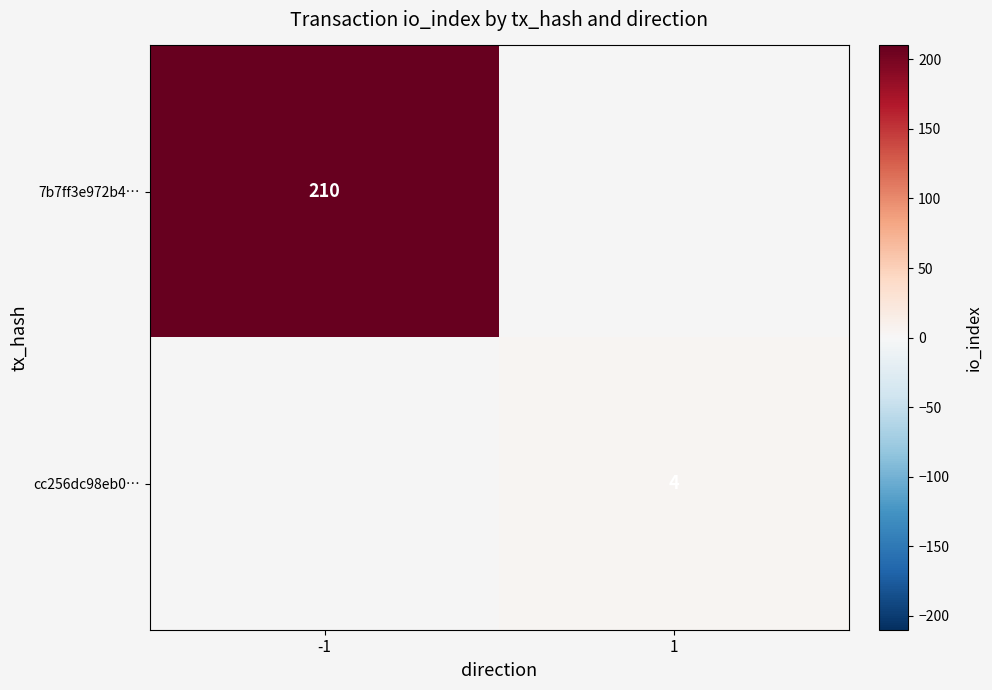

The value of 7b7ff3e972b4… at -1 is 210. True or false?

True